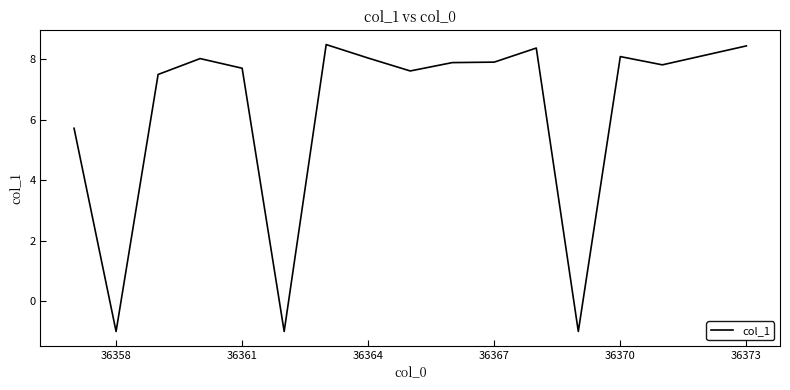

How many values exceed 7?

12